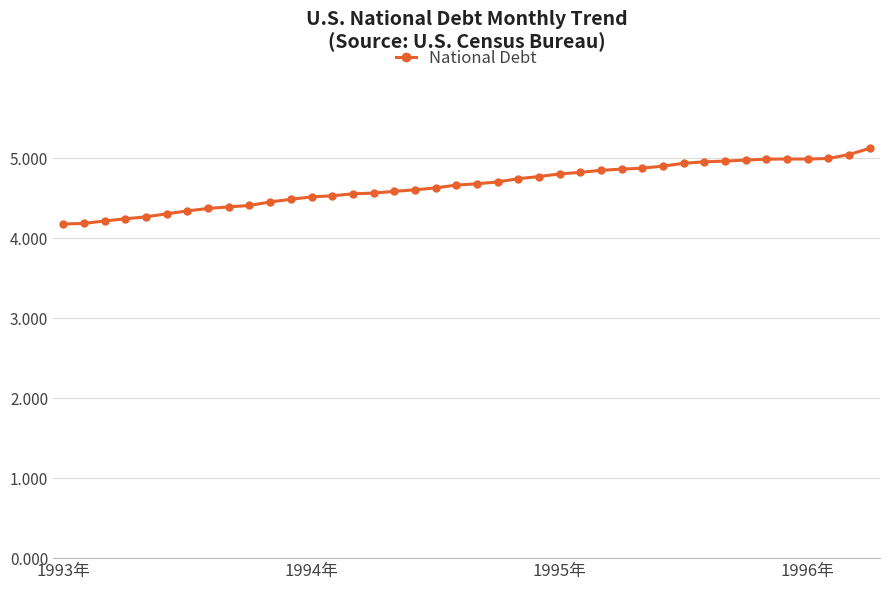

True or false: there are more than 0 points higher than both neighbors.

True